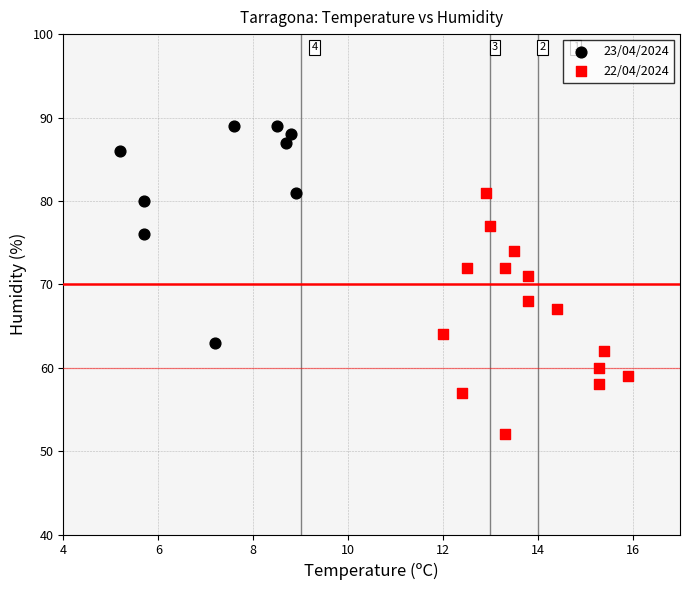

Which series contains the lowest Y value?

22/04/2024